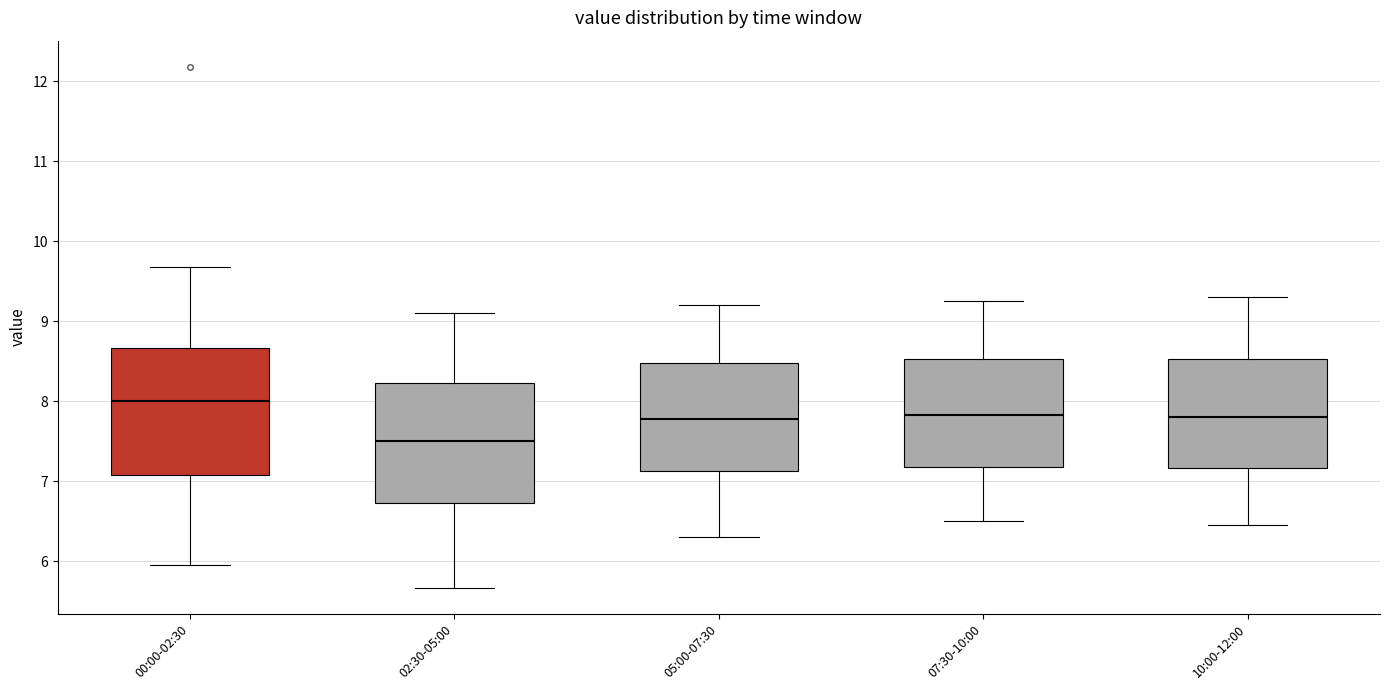

Where does the lower whisker of the box for 02:30-05:00 end on the y-axis? The values are not printed on the chart, so give them approximately, as read against the axis.

5.7